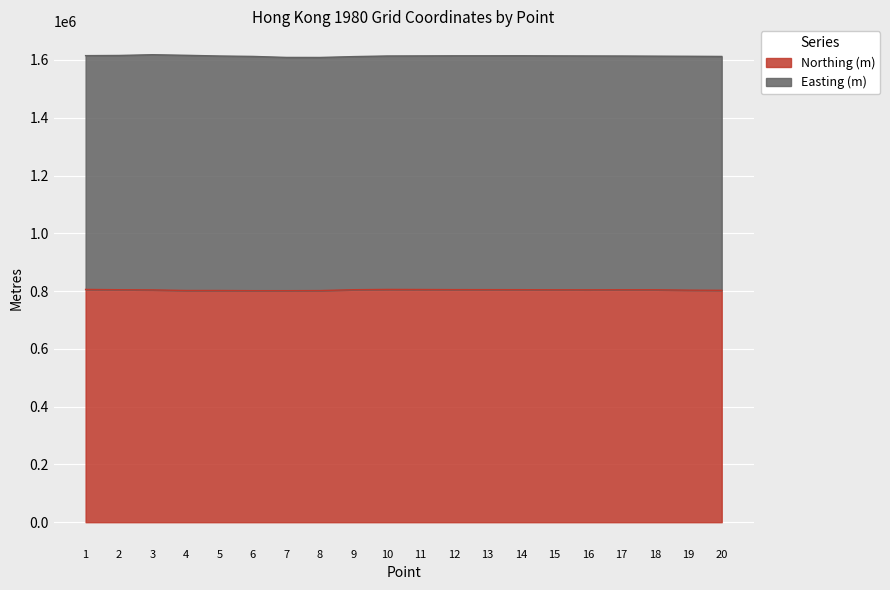

What is the minimum value for Northing (m)?

801429